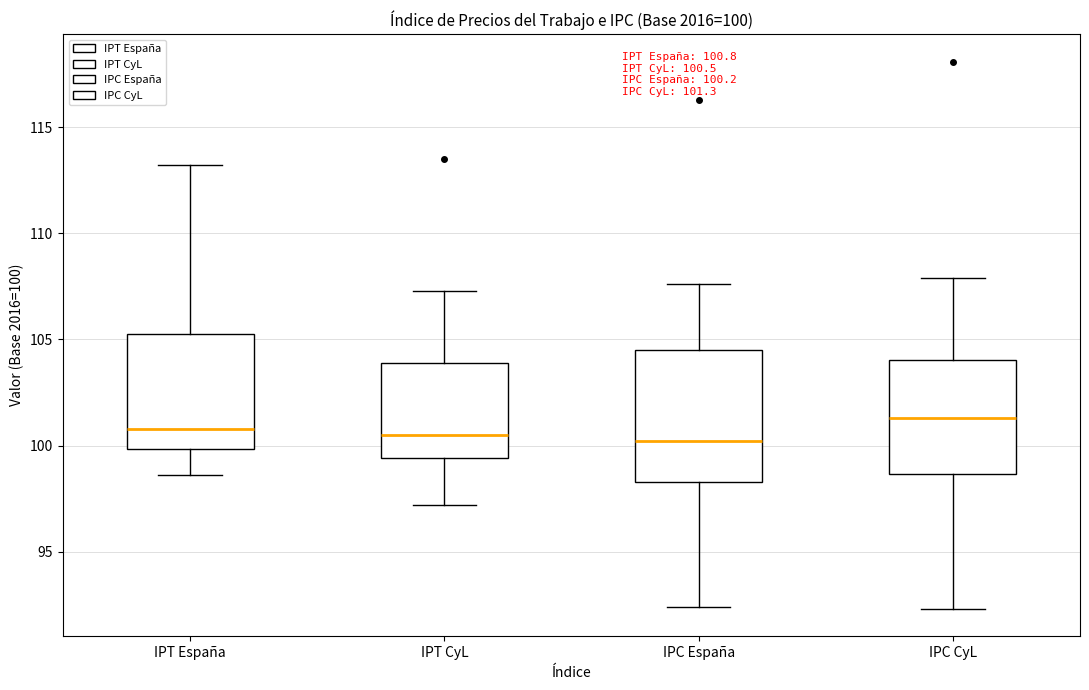

Comparing the boxes themselves (not the whiskers), which one is the tallest?

IPC España